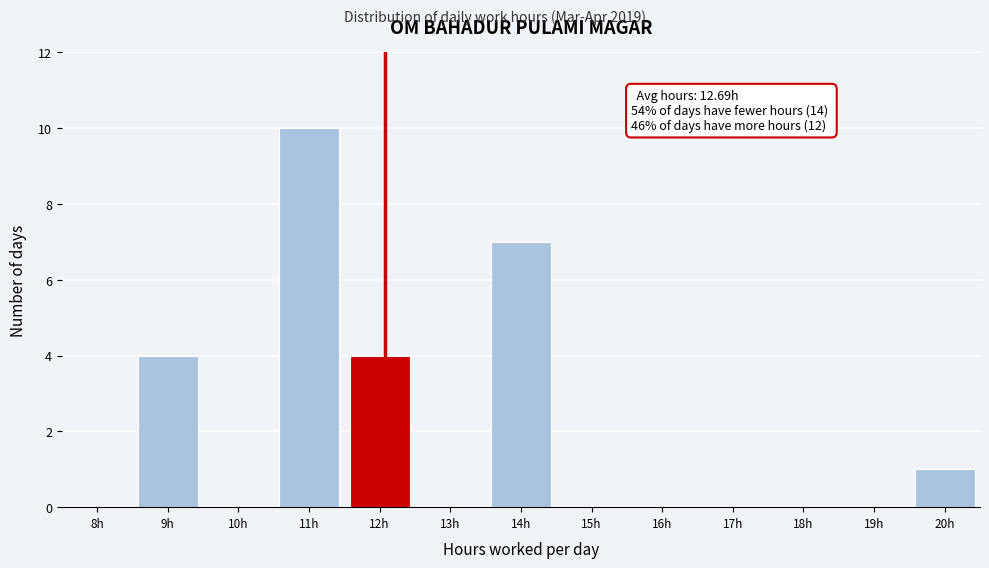

Reading left to right, extract all data points from this chart.

8h=0	9h=4	10h=0	11h=10	12h=4	13h=0	14h=7	15h=0	16h=0	17h=0	18h=0	19h=0	20h=1